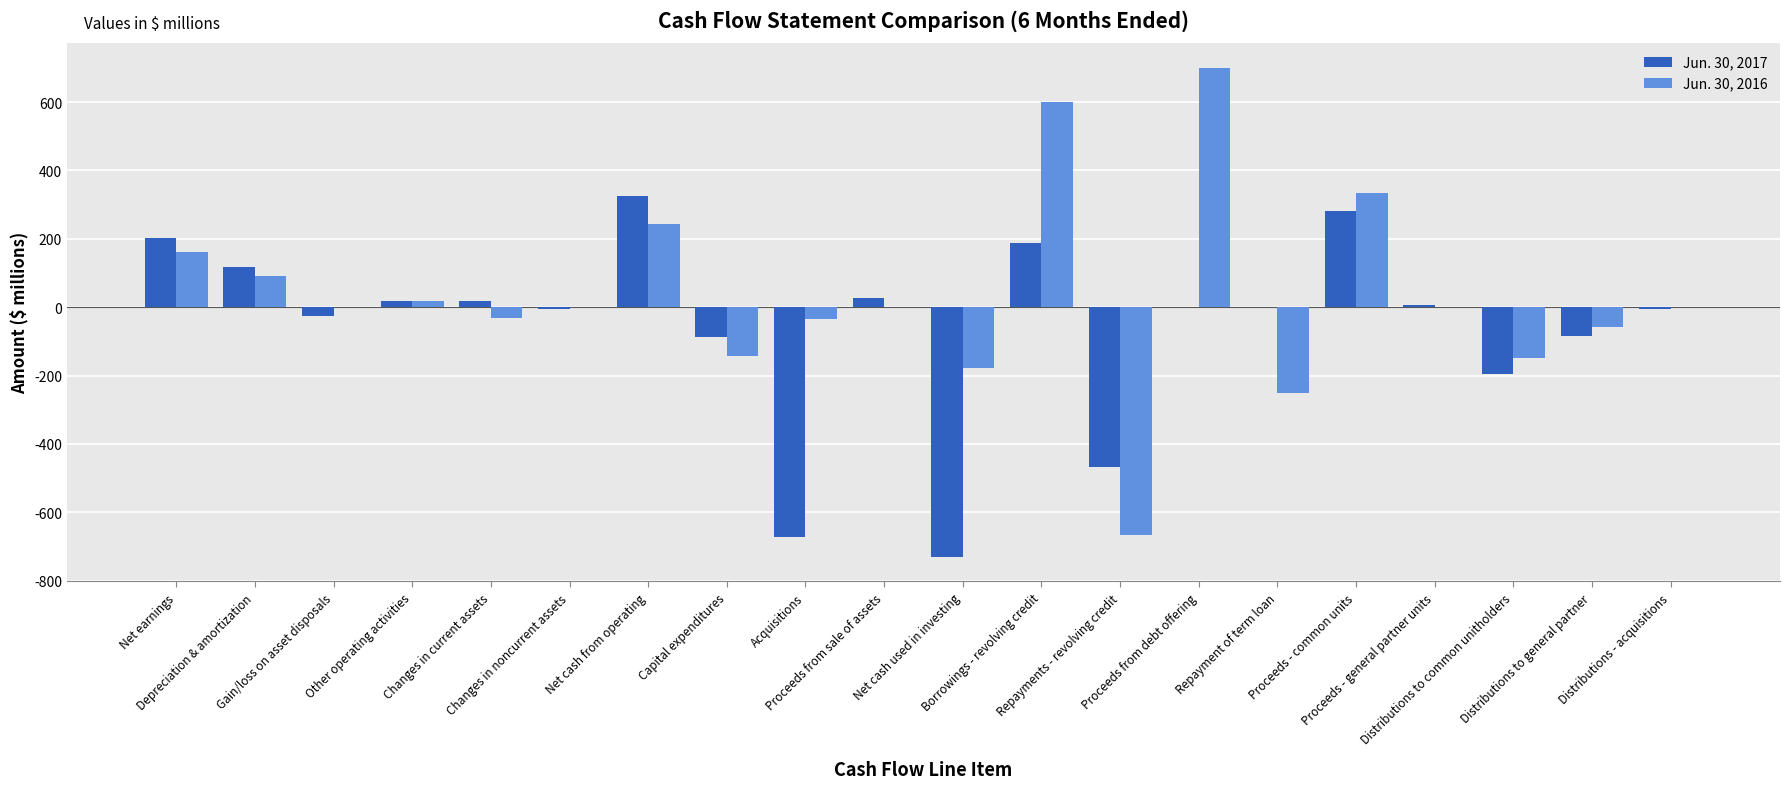

Which series has the largest total across all categories?

Jun. 30, 2016